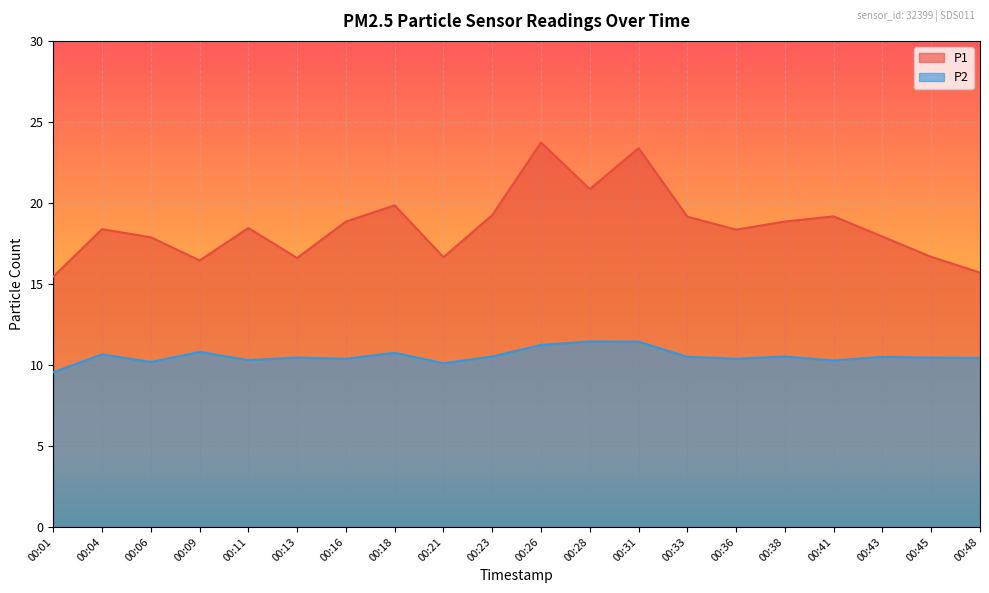

At which label does P1 reach its minimum?

00:01